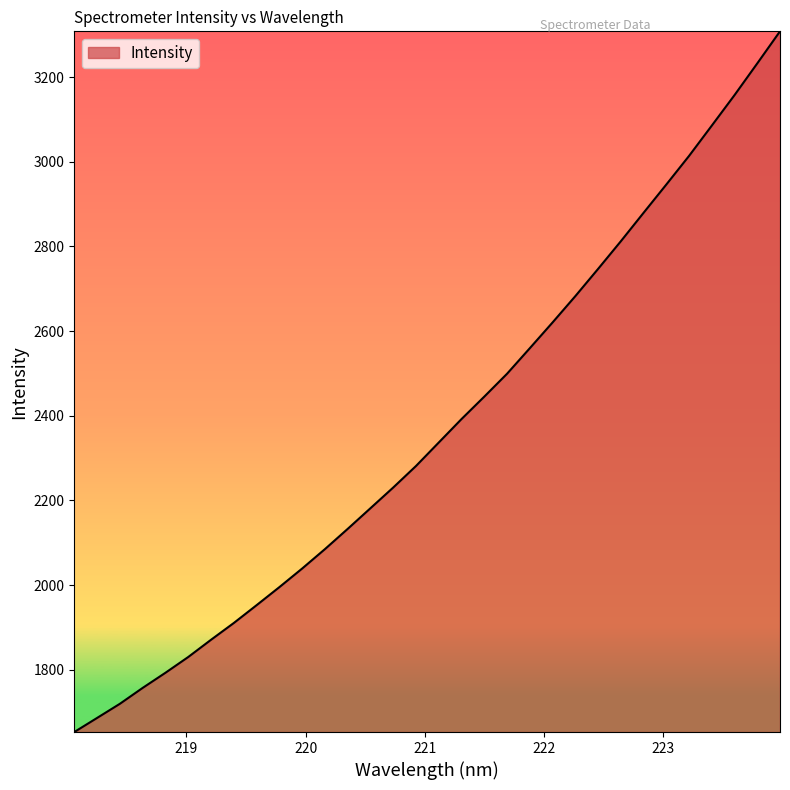

How many lines are shown in the chart?

1